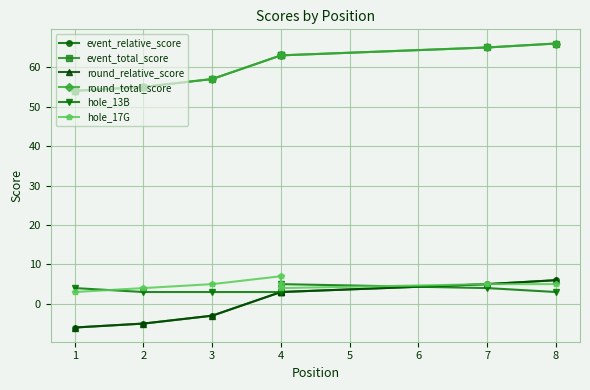

Which series changed the most between 2 and 3?

event_relative_score